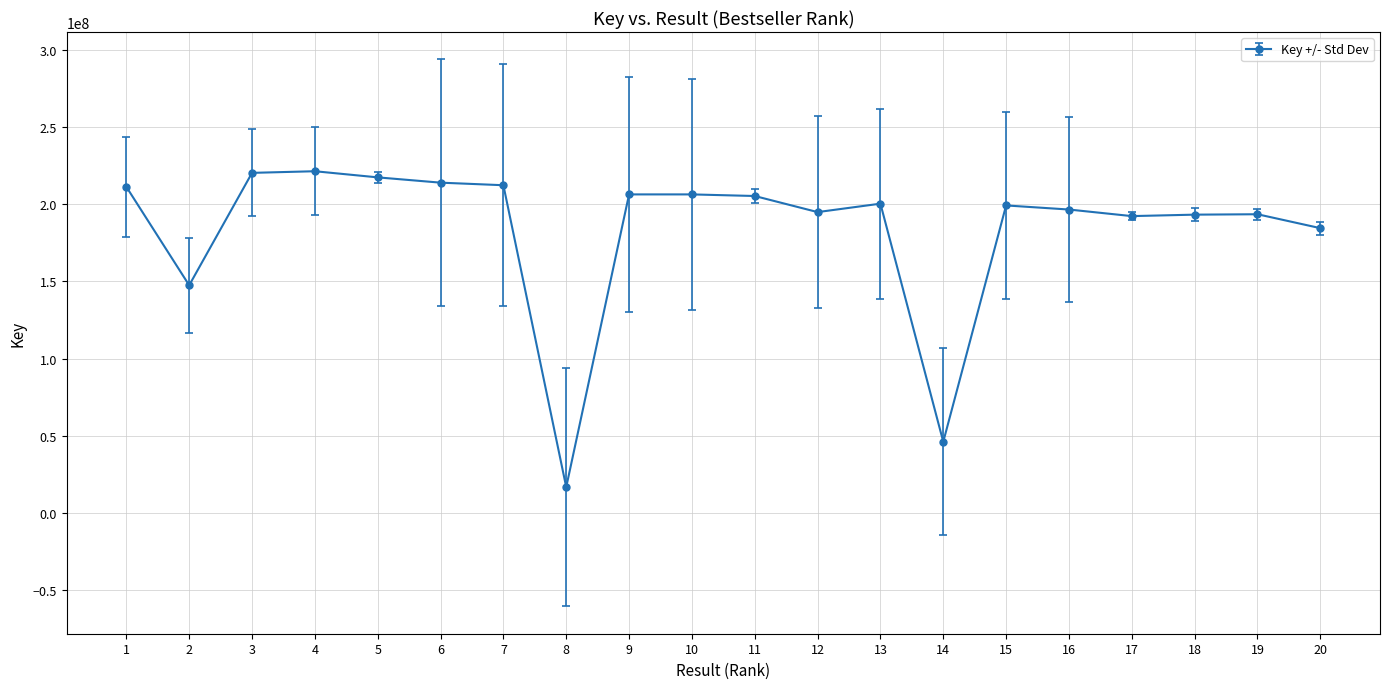

True or false: the data shows 205456148 at 11.

True